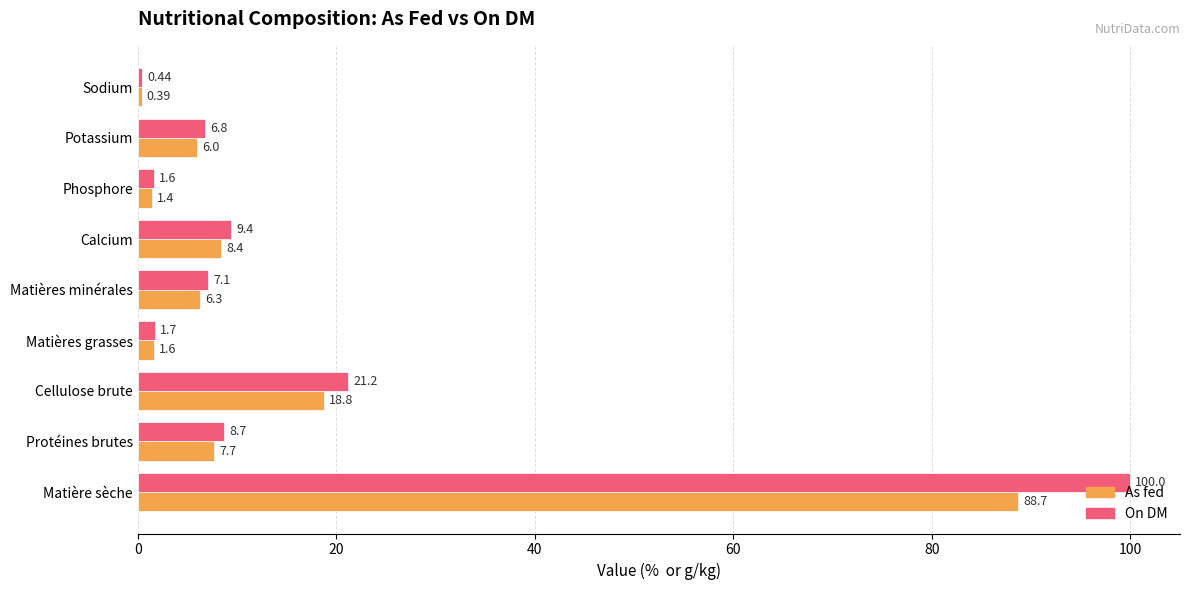

Rank the categories by On DM value from highest to lowest.

Matière sèche, Cellulose brute, Calcium, Protéines brutes, Matières minérales, Potassium, Matières grasses, Phosphore, Sodium